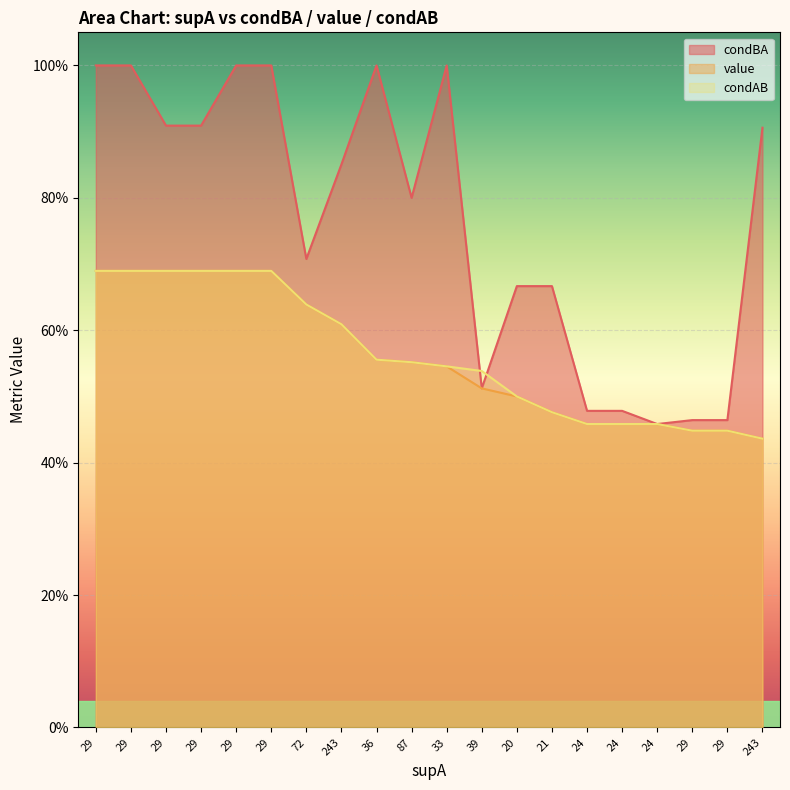

What is the label of the 6th point from the left?

29